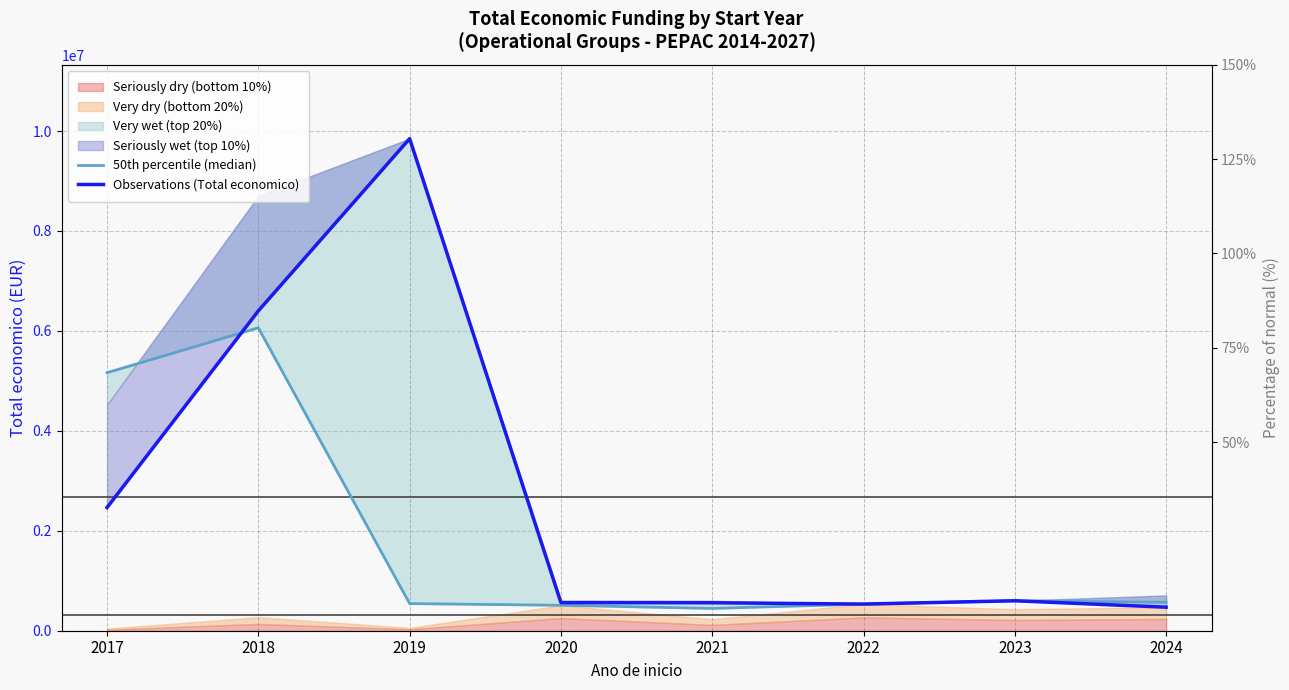

What is the sum of the 50th percentile (median) values at 2021 and 2018?

6508609